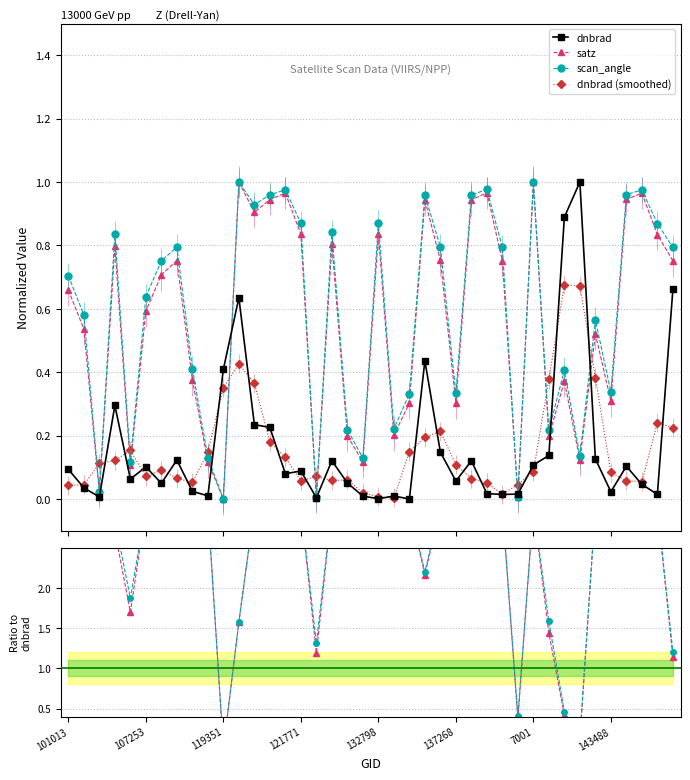

True or false: dnbrad (smoothed) has more than 2 points higher than both neighbors.

True